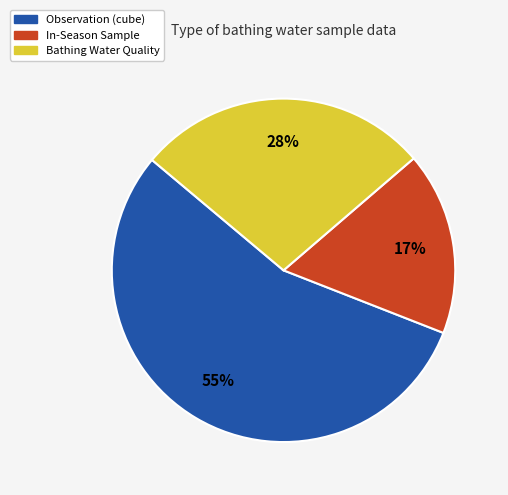

To the nearest percent, what portion does In-Season Sample represent?

17%